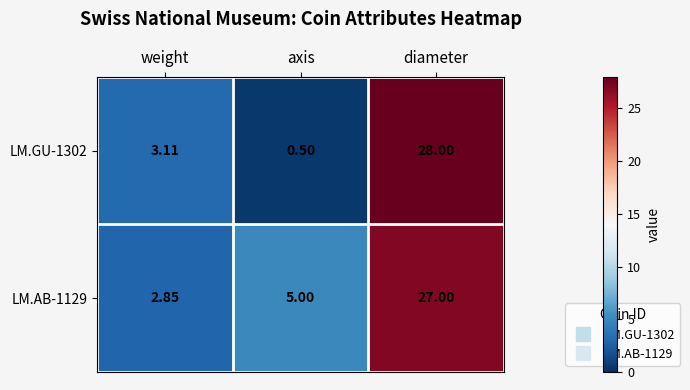

Where does the LM.GU-1302 series first go above 3?

weight